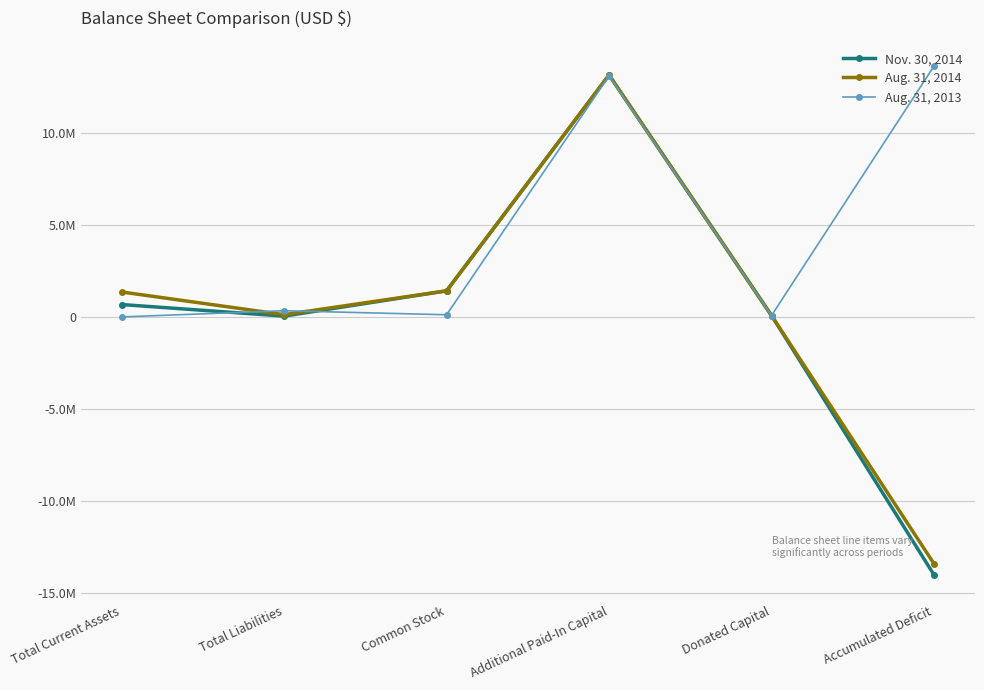

True or false: Aug. 31, 2013 has a value of 235034 at Total Liabilities.

False